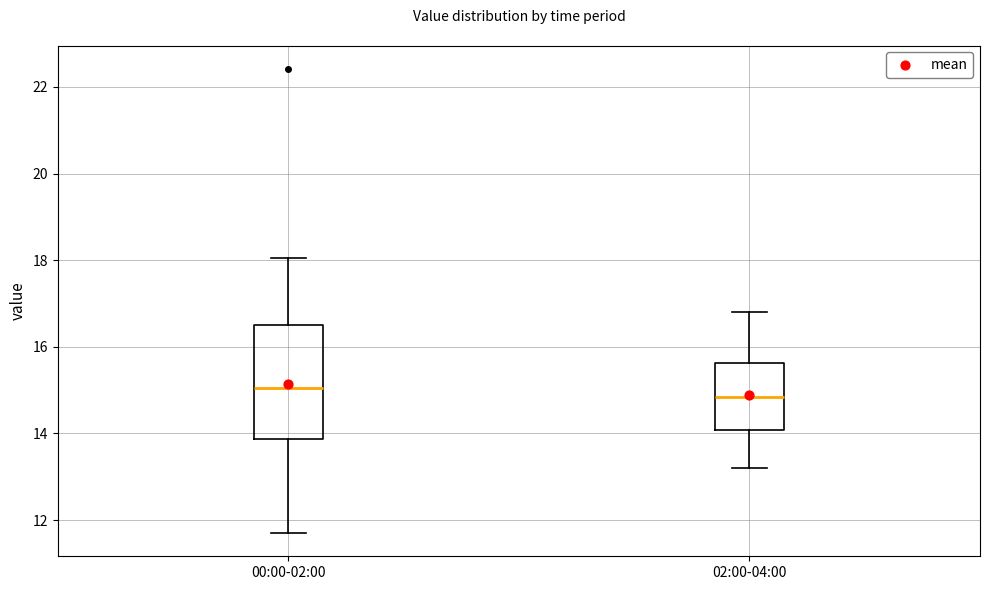

Reading left to right, transcribe this box plot: for each box, give where its median line is, the range the box spans, and where its two whiskers end, as read against the y-axis. The values are not printed on the chart, so give them approximately, as read against the axis.

00:00-02:00: median 15.0, box 13.8 to 16.6, whiskers 11.8 to 18.0
02:00-04:00: median 14.8, box 14.0 to 15.6, whiskers 13.2 to 16.8